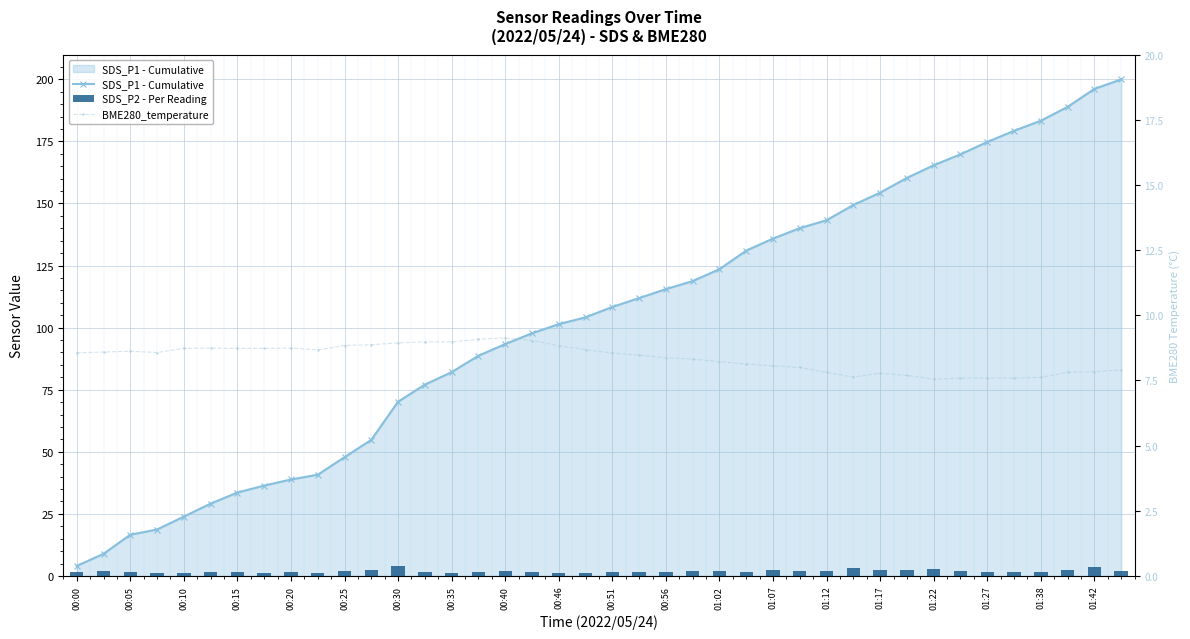

Is it true that SDS_P2 - Per Reading equals 2.1 at 00:35?

False